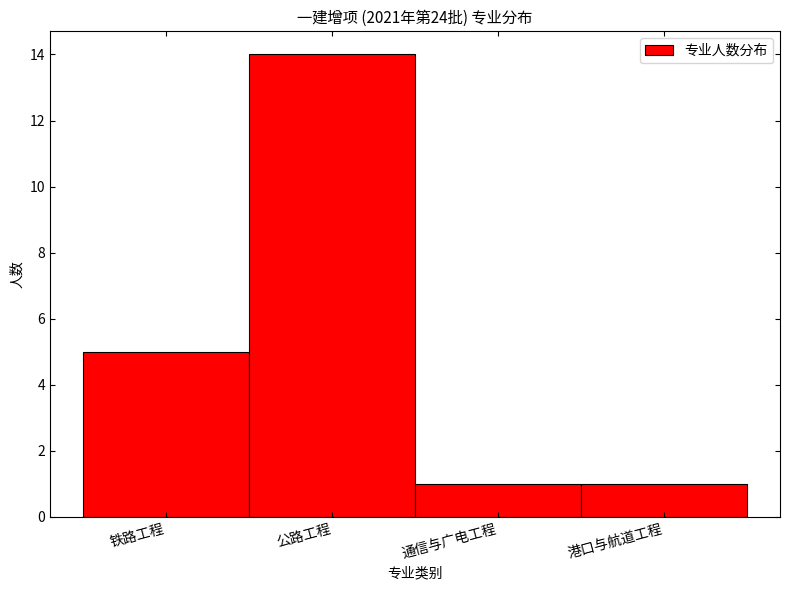

Reading left to right, extract all data points from this chart.

5	14	1	1